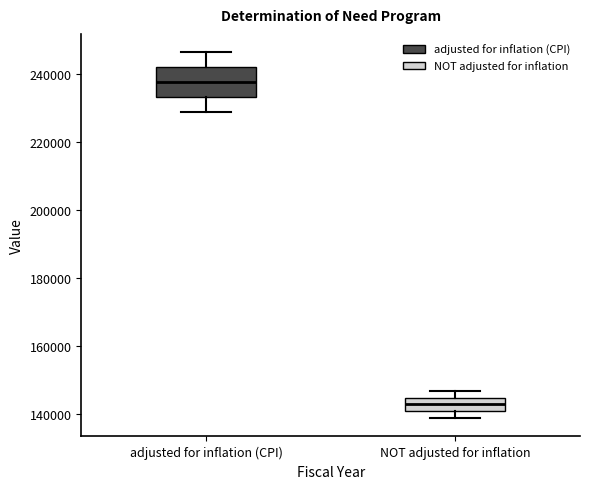

Where does the upper whisker of the box for adjusted for inflation (CPI) end on the y-axis? The values are not printed on the chart, so give them approximately, as read against the axis.

246000